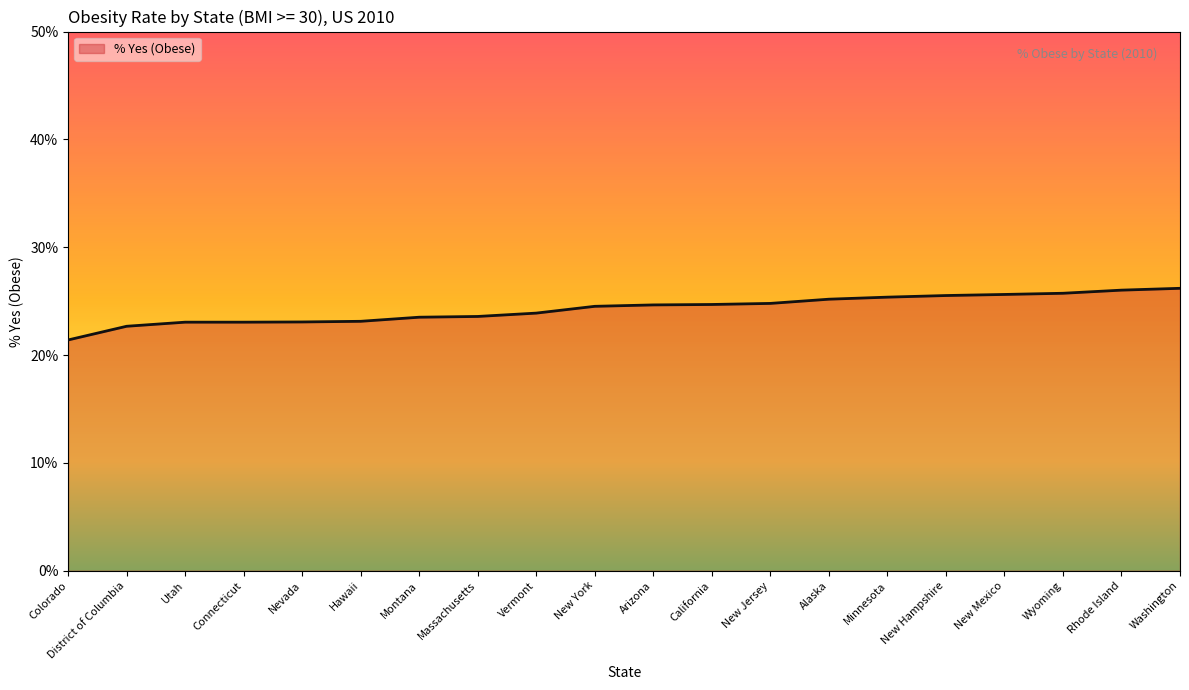

What value does the data have at Connecticut?

23.1